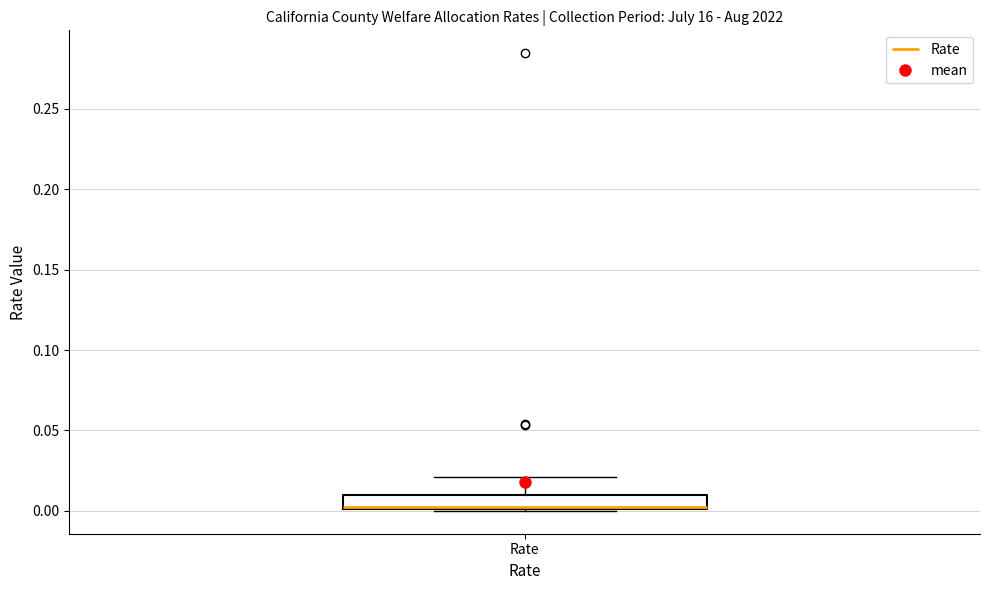

Where is the upper edge of the box for Rate on the y-axis? The values are not printed on the chart, so give them approximately, as read against the axis.

0.01